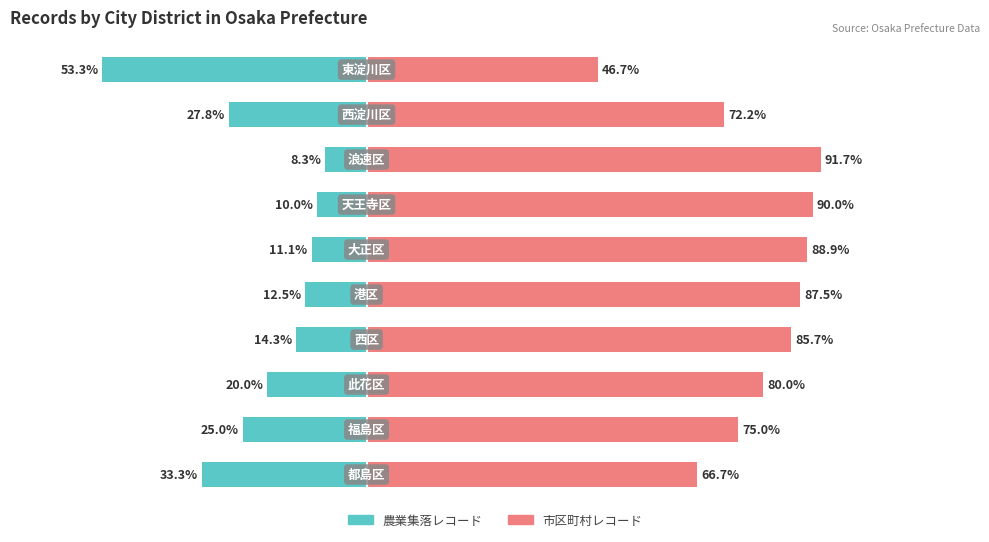

What is the value of the 農業集落レコード (Left) bar at the 2nd from the left?

-25.0